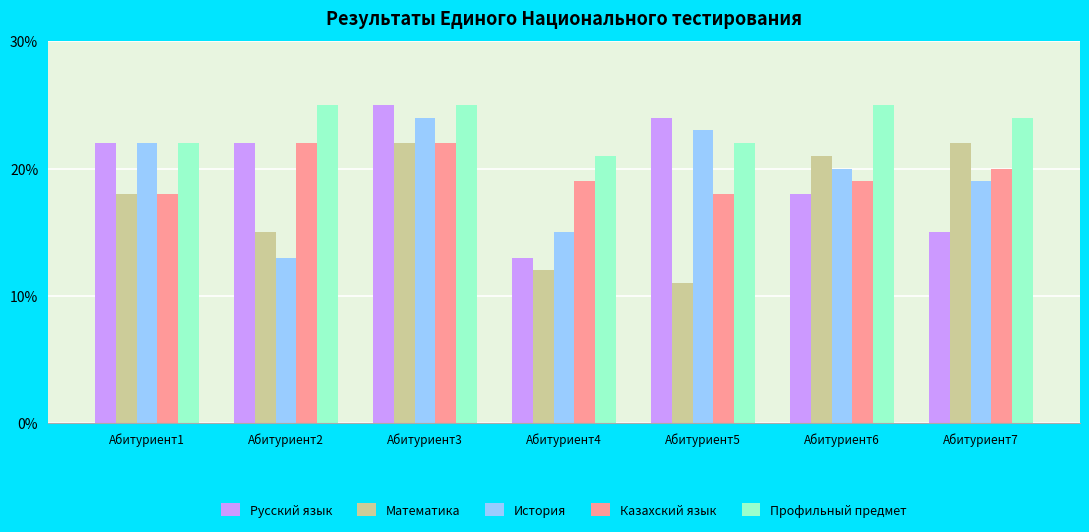

What are all the series names shown in the legend?

Русский язык, Математика, История, Казахский язык, Профильный предмет